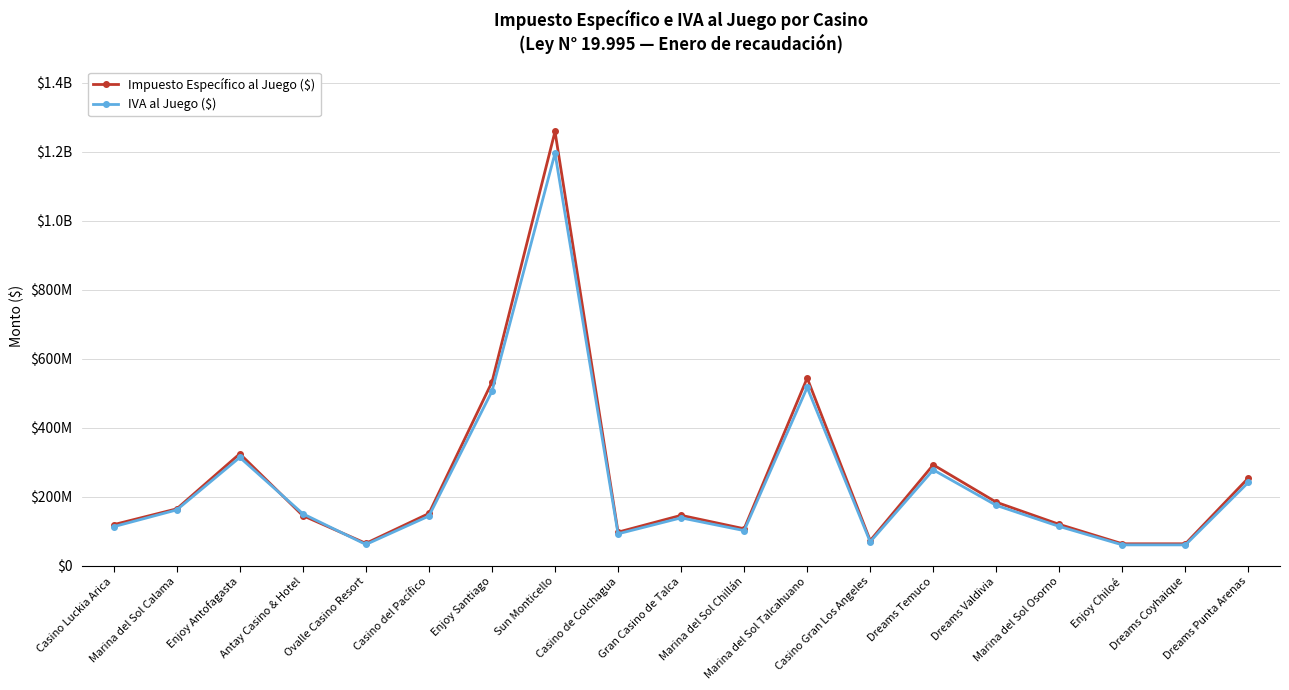

True or false: IVA al Juego ($) has more than 2 interior local peaks.

True